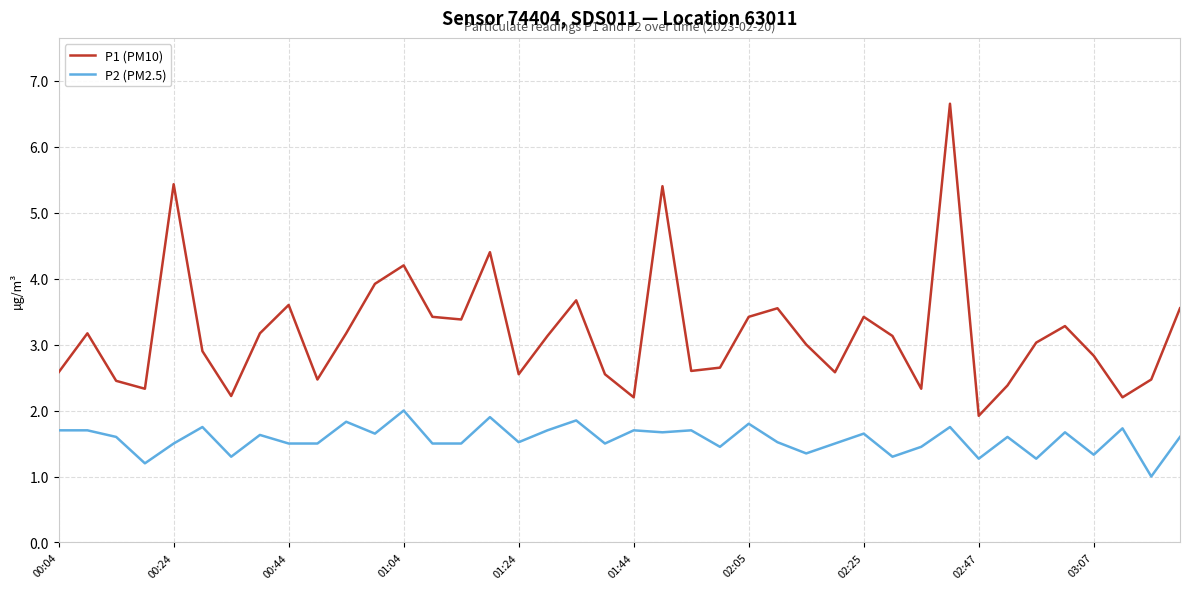

What is the minimum value for P1 (PM10)?

1.9